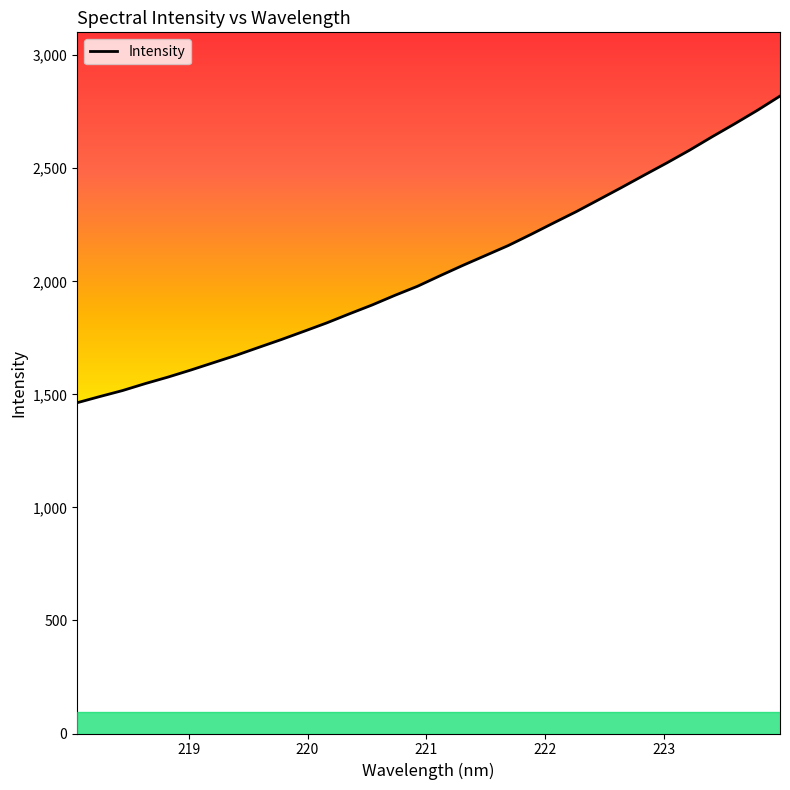

What is the greatest value displayed?

2819.2